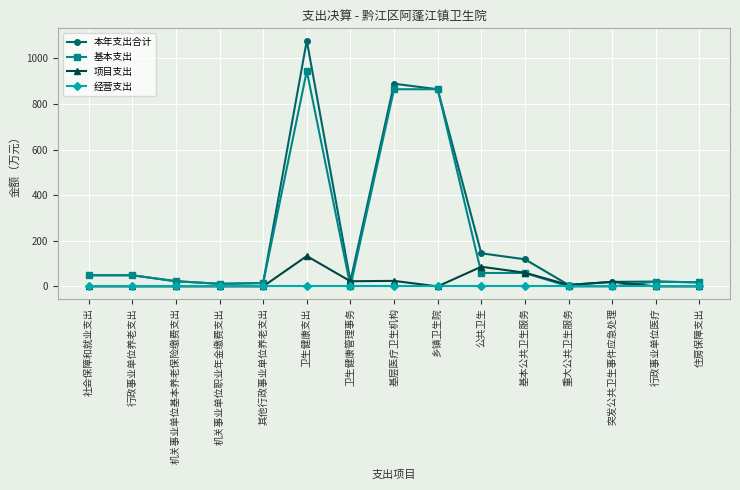

How many lines are shown in the chart?

4